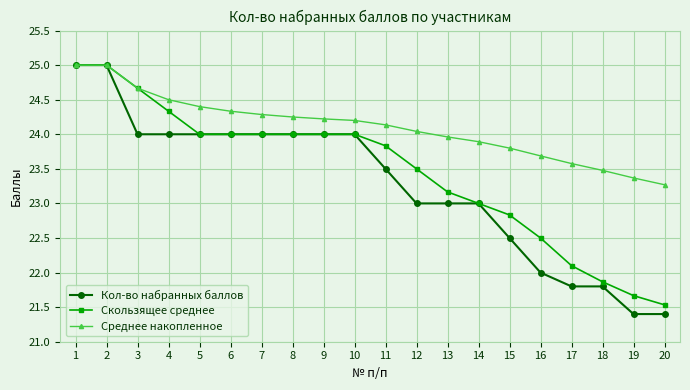

What is the sum of the Среднее накопленное values at 16 and 17?

47.3